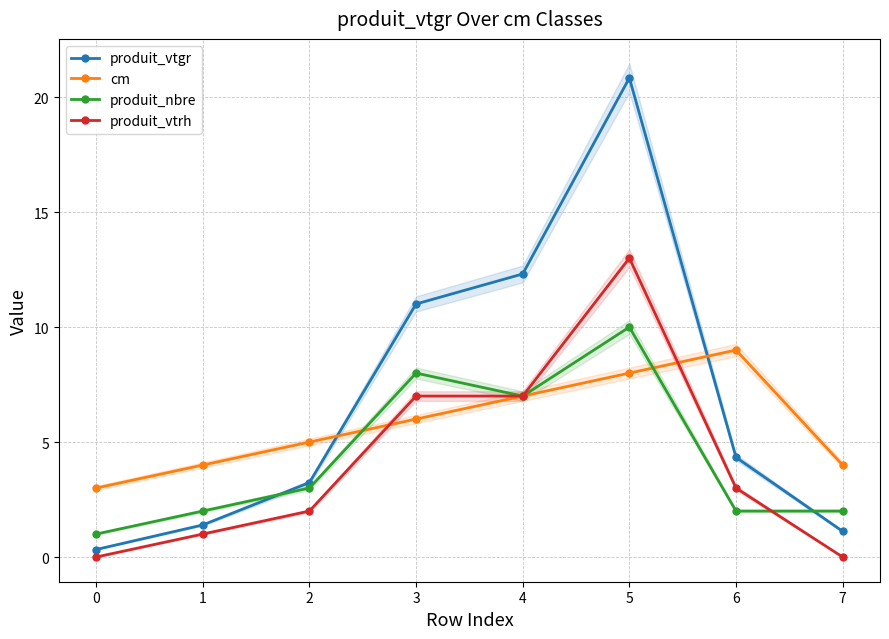

How many values in the produit_vtgr series are below 4?

4